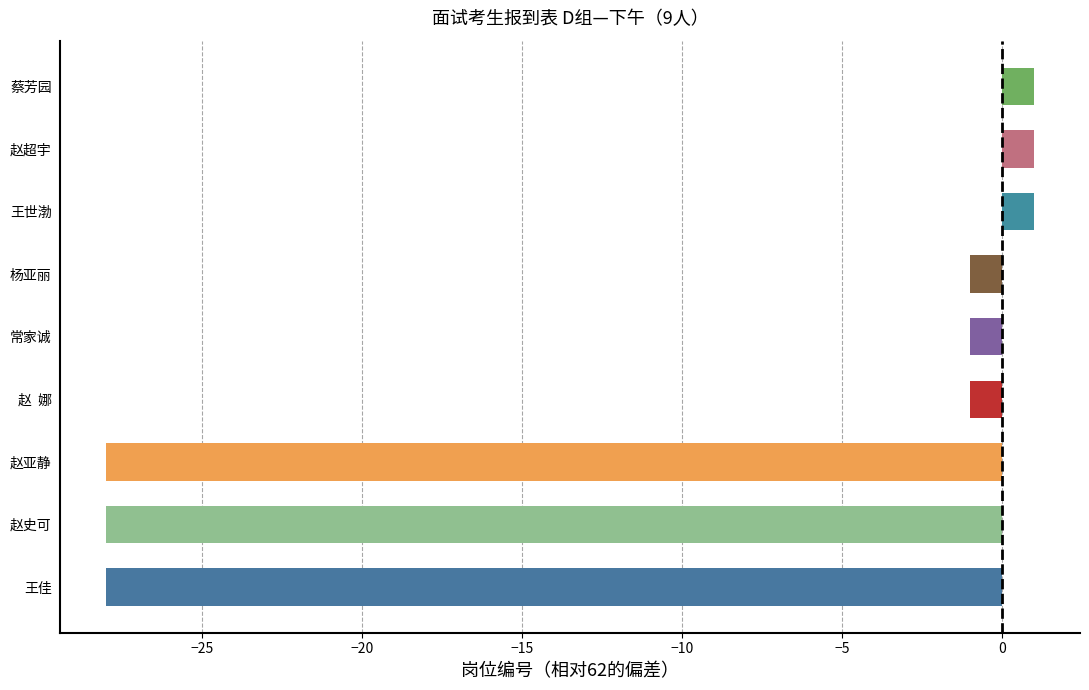

What is the minimum value shown in the chart?

-28